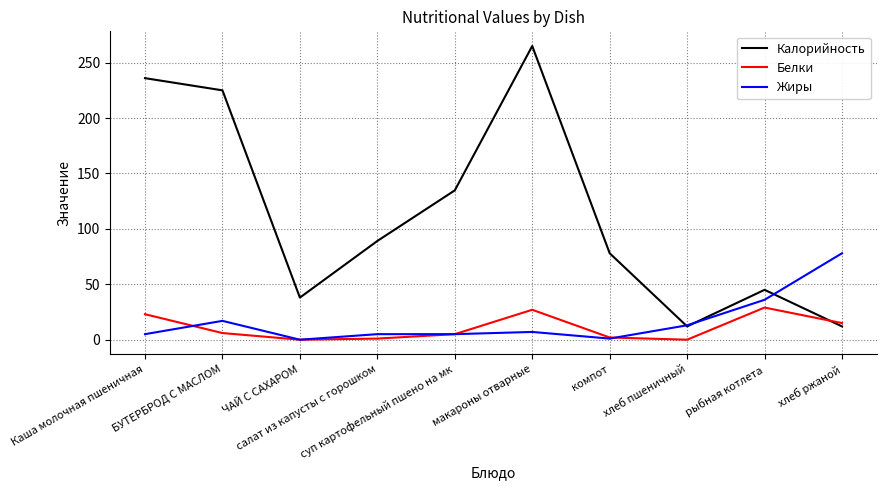

The Жиры series shows 5.0 at Каша молочная пшеничная. True or false?

True